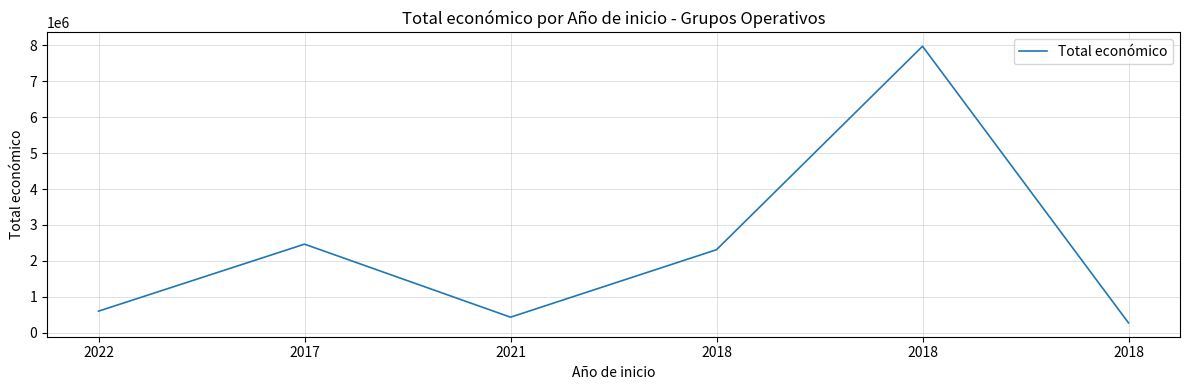

Count the number of categories in the chart.

6